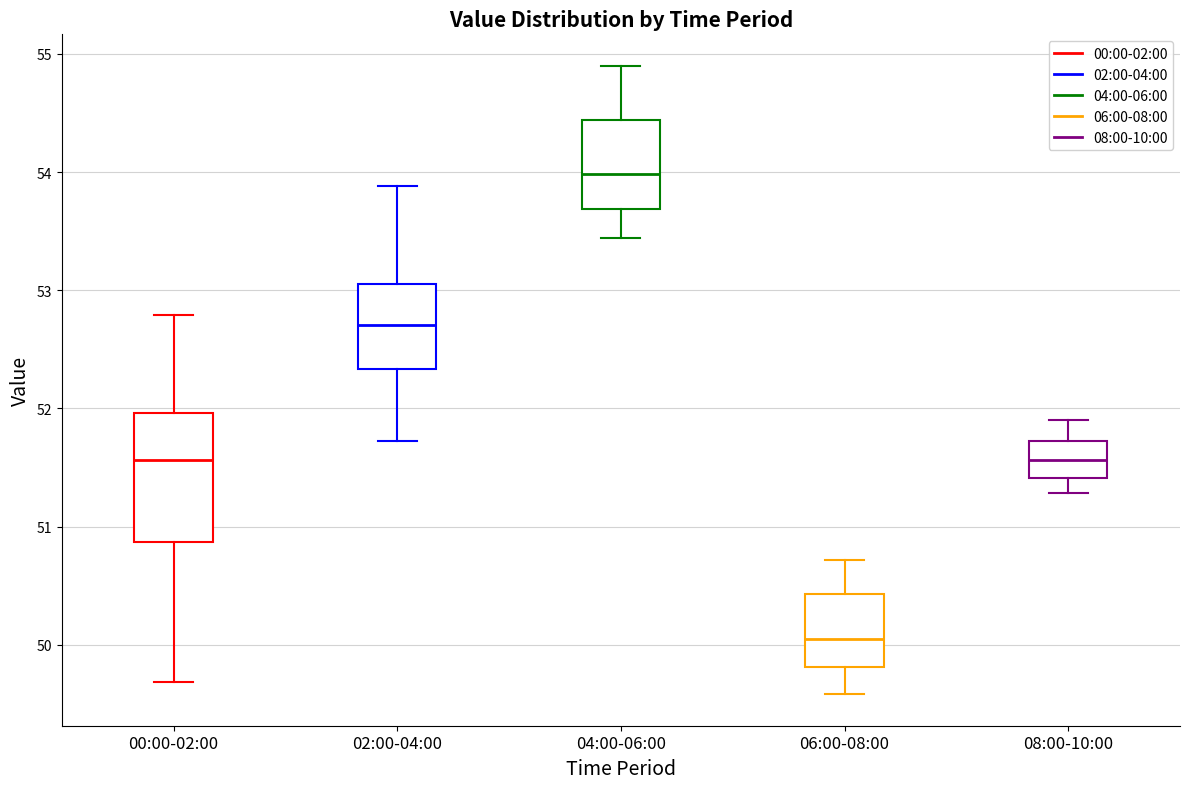

Which box has the highest median line?

04:00-06:00